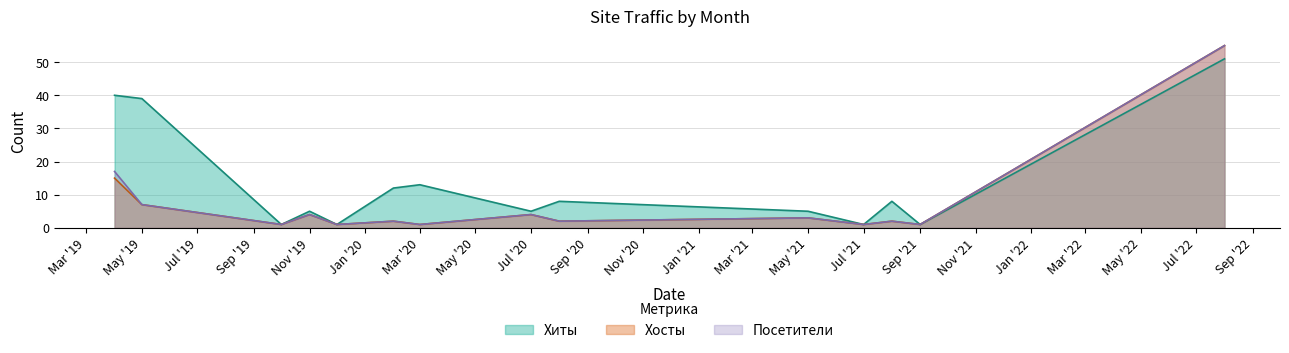

The value of Хиты at 2019-10 is 0. True or false?

False